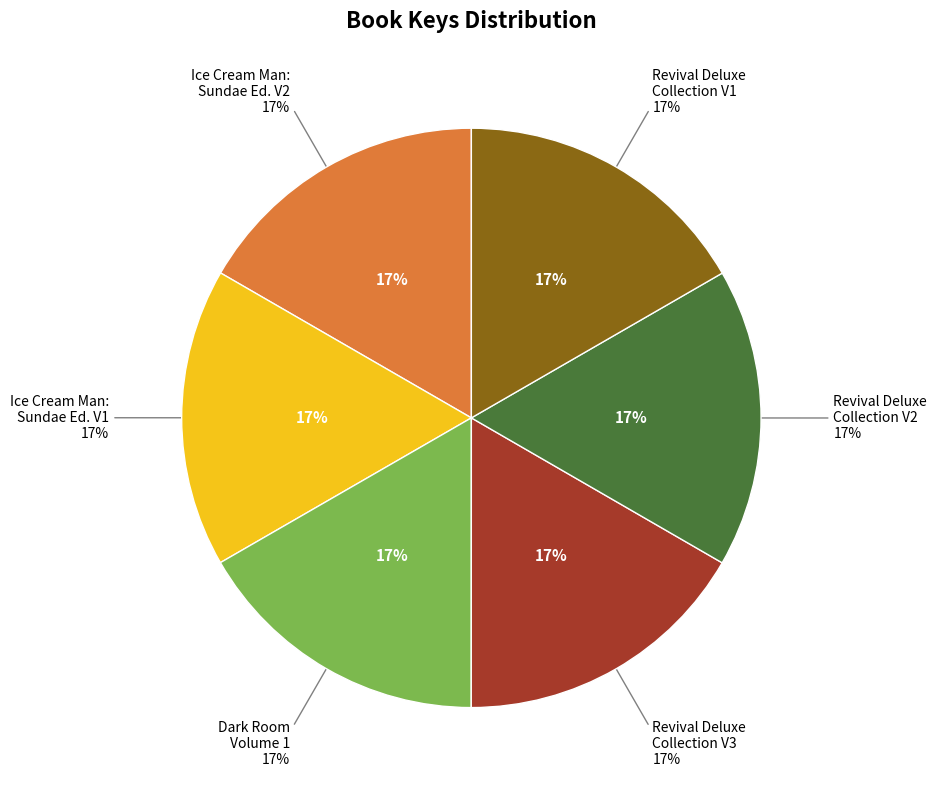

To the nearest percent, what percentage of the pie is Dark Room Volume 1?

17%